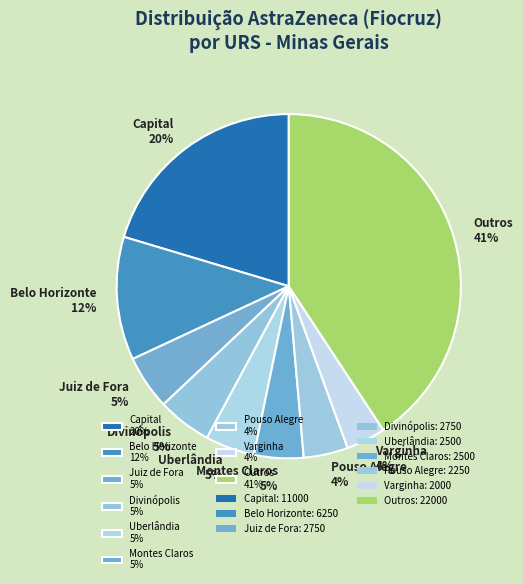

What is the largest slice in the pie chart?

Outros 41%